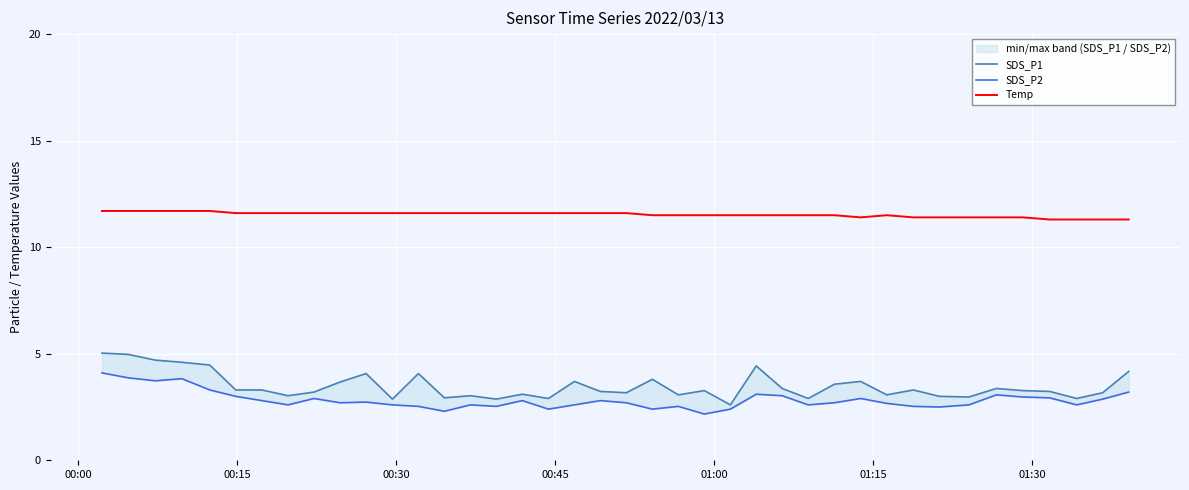

What is the lowest value of the Temp series?

11.3